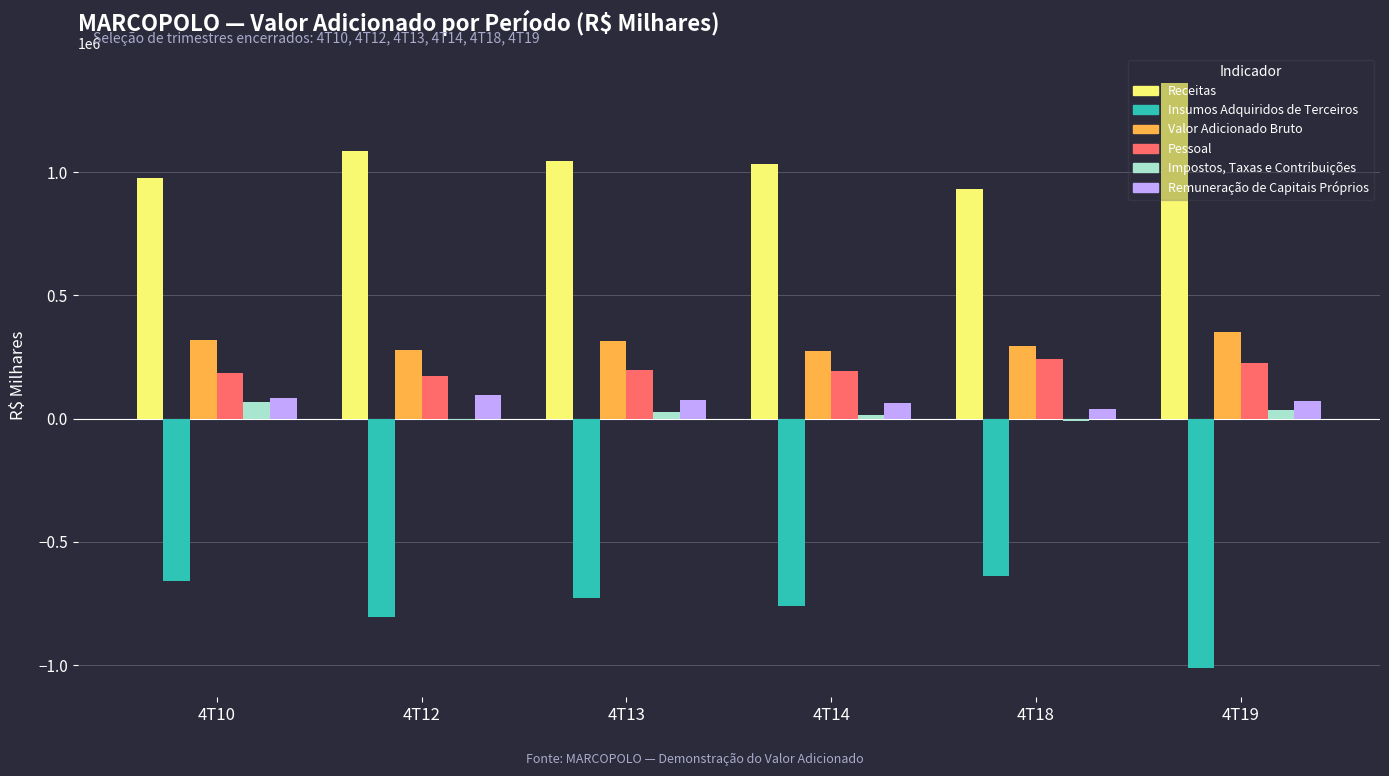

What is the sum of all Impostos, Taxas e Contribuições values?

128669